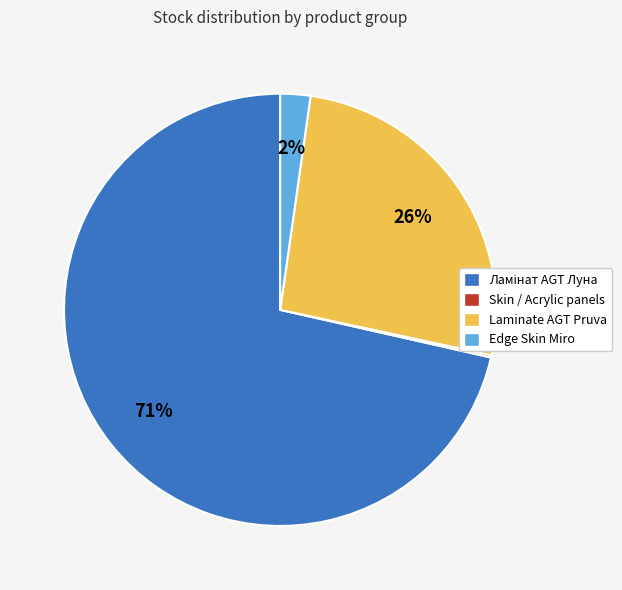

To the nearest percent, what is the average slice percentage?

25%